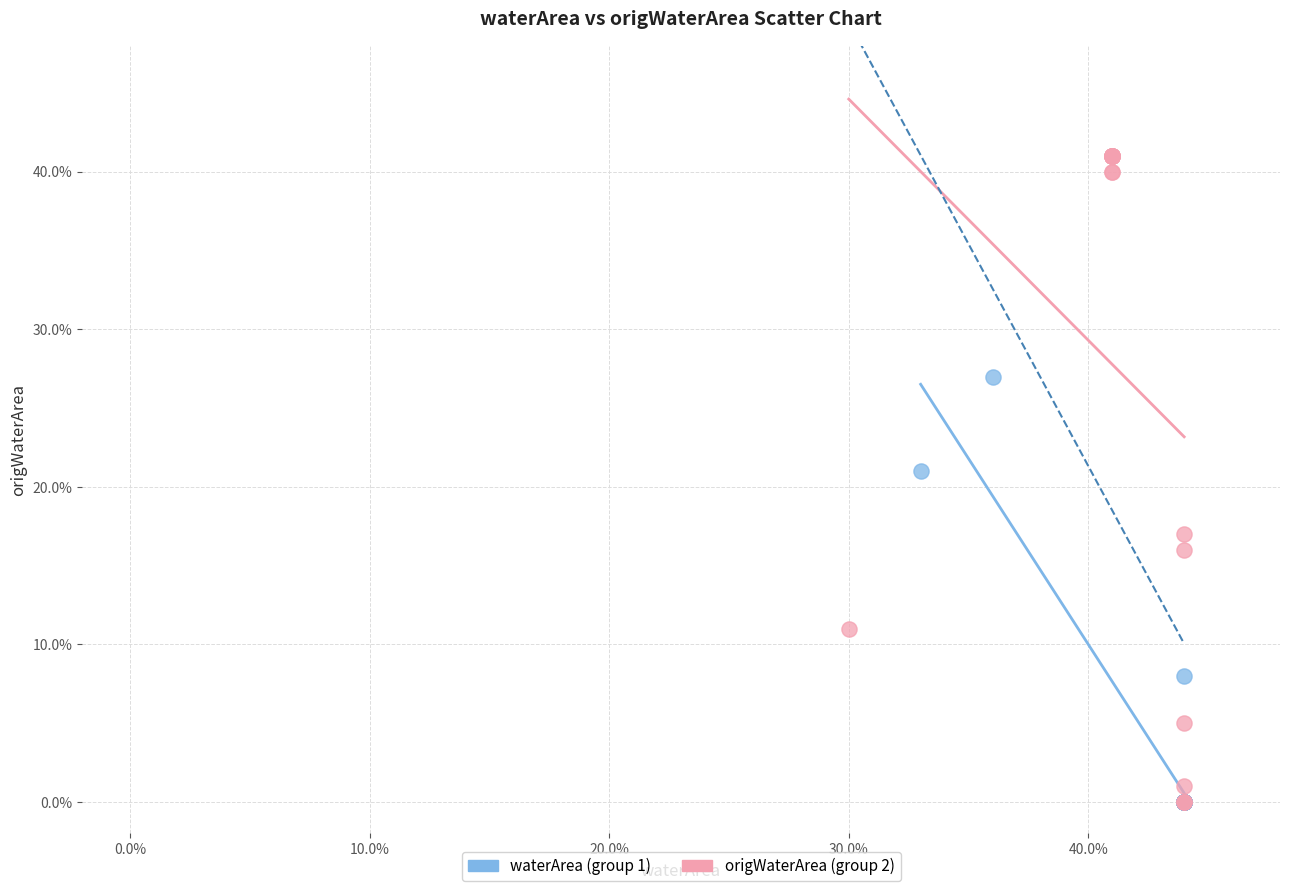

Which series has the widest spread of Y values?

origWaterArea (group 2)